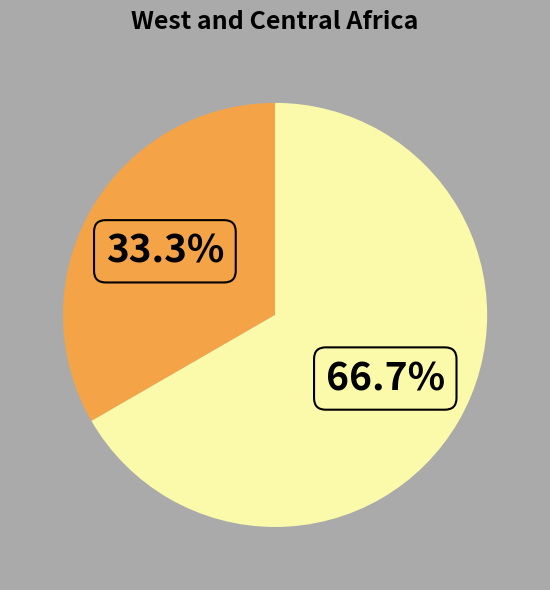

Is there any slice that represents more than half of the pie?

Yes